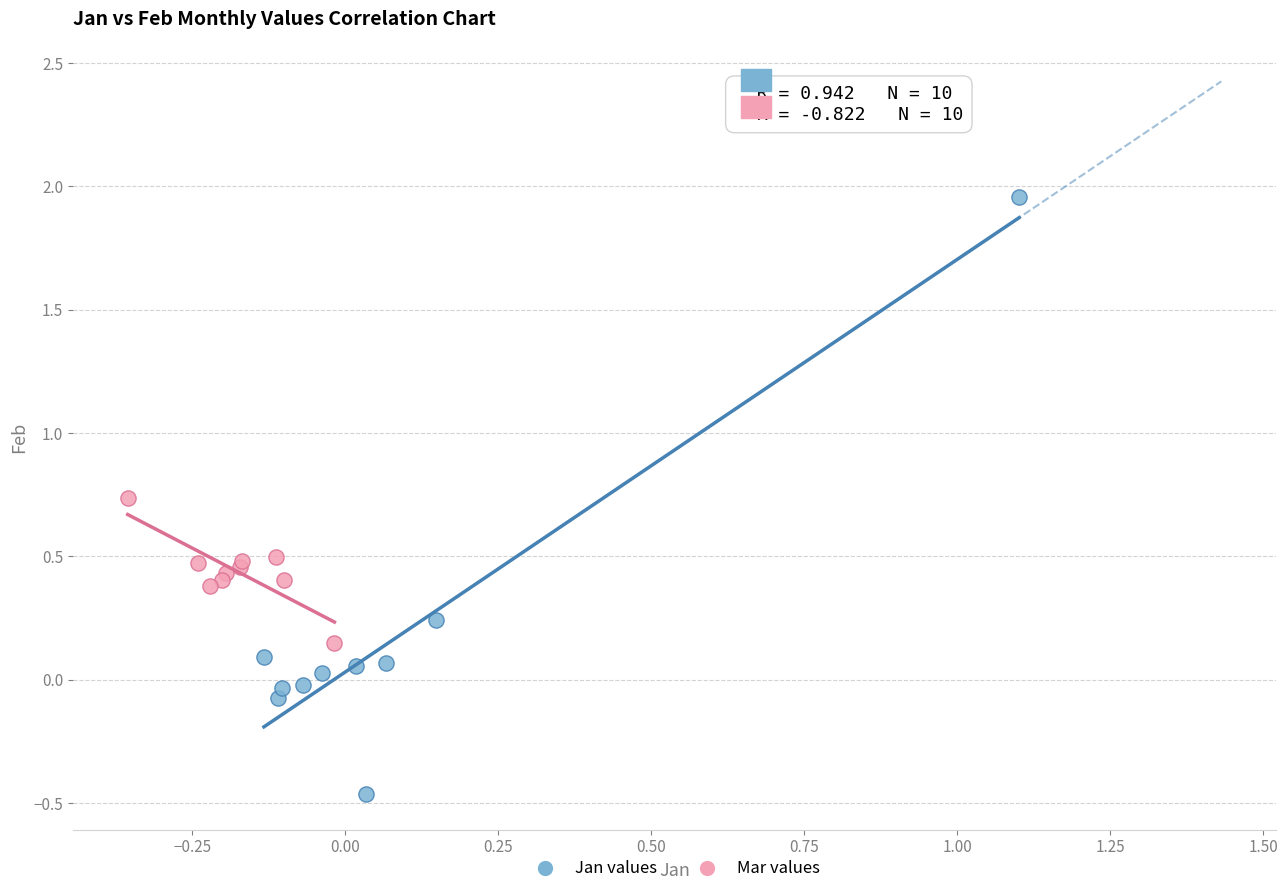

Which series has the largest Y range (max minus min)?

Jan values